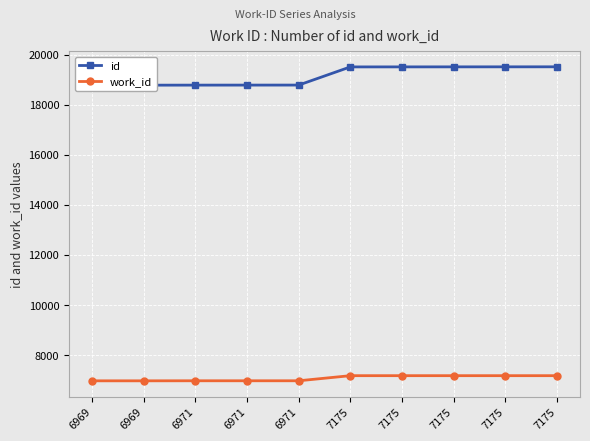

Count the number of categories in the chart.

10